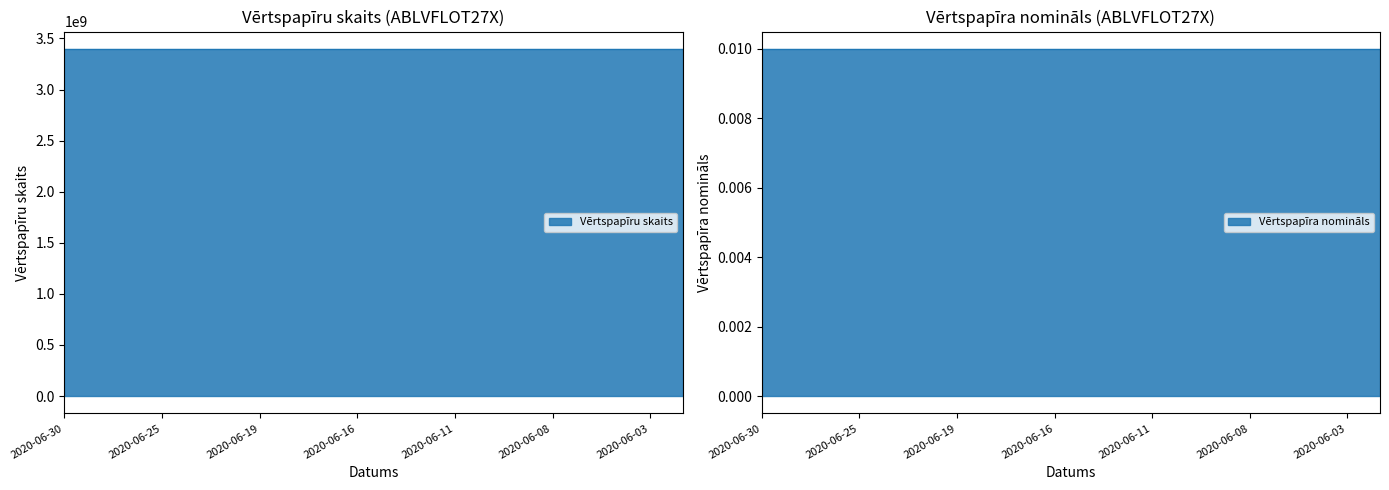

Count the number of data series in this chart.

2